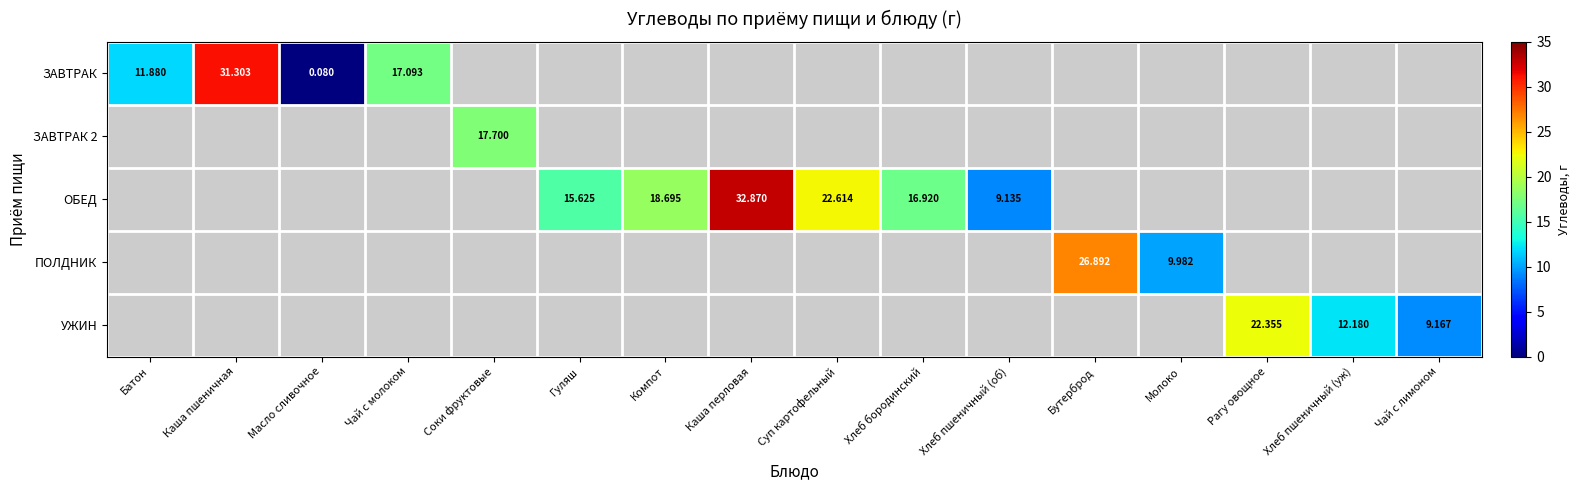

Is it true that ОБЕД equals 0.0 at Батон?

True